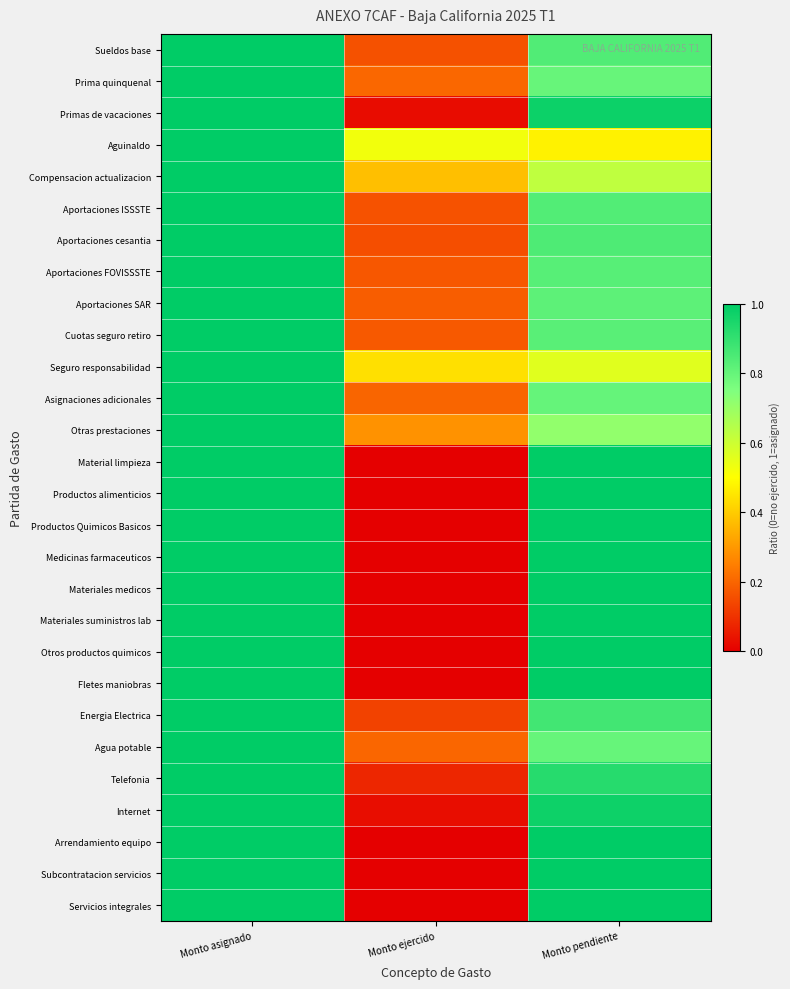

What is the total value across all series at Monto pendiente?

24.5